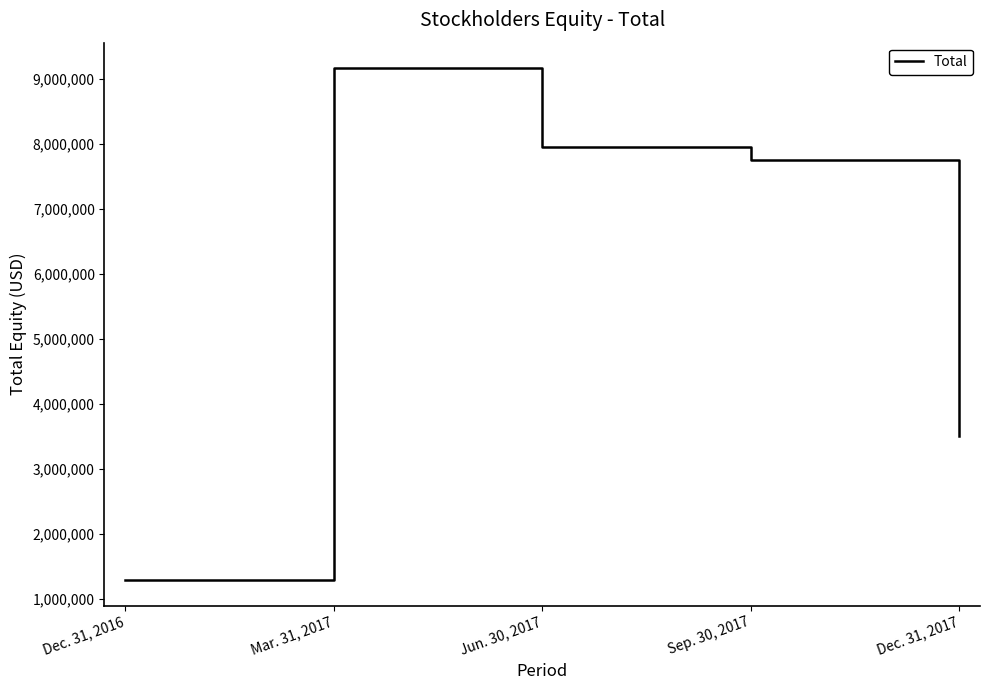

Between Dec. 31, 2016 and Sep. 30, 2017, which is larger?

Sep. 30, 2017